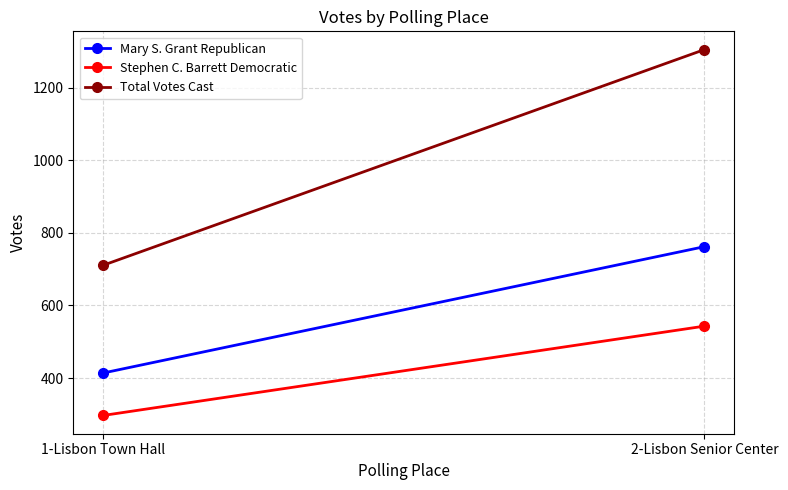

Reading left to right, transcribe all the data shown in this chart.

Mary S. Grant Republican: 1-Lisbon Town Hall=414	2-Lisbon Senior Center=762
Stephen C. Barrett Democratic: 1-Lisbon Town Hall=297	2-Lisbon Senior Center=543
Total Votes Cast: 1-Lisbon Town Hall=711	2-Lisbon Senior Center=1305